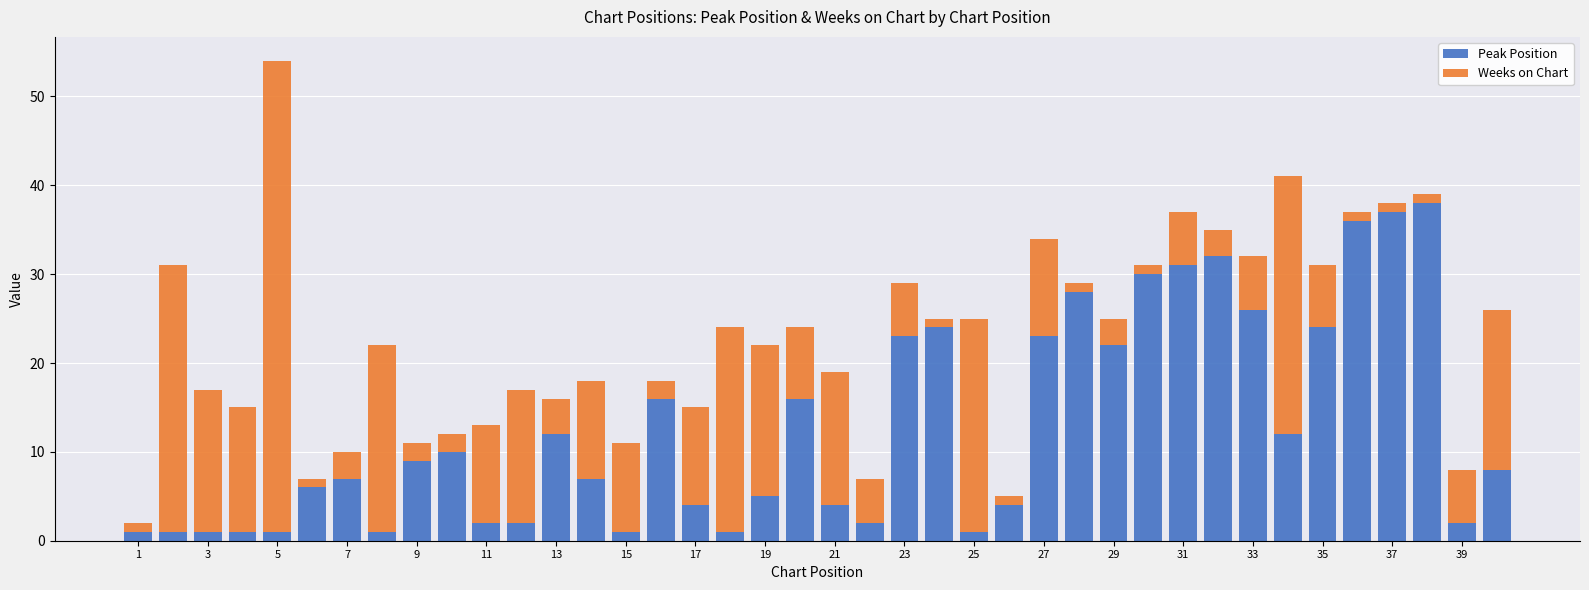

What is the difference between the maximum and minimum values in the Peak Position series?

37